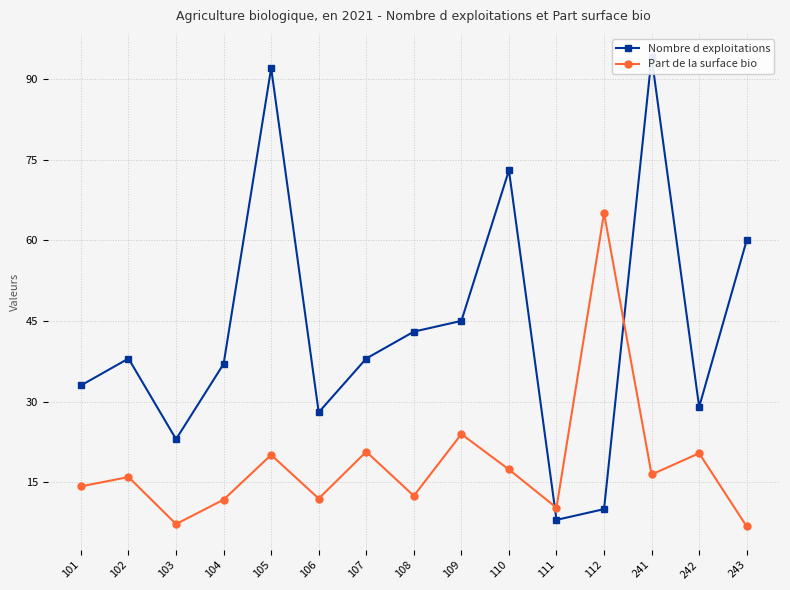

At which category is the sum across all series the highest?

105